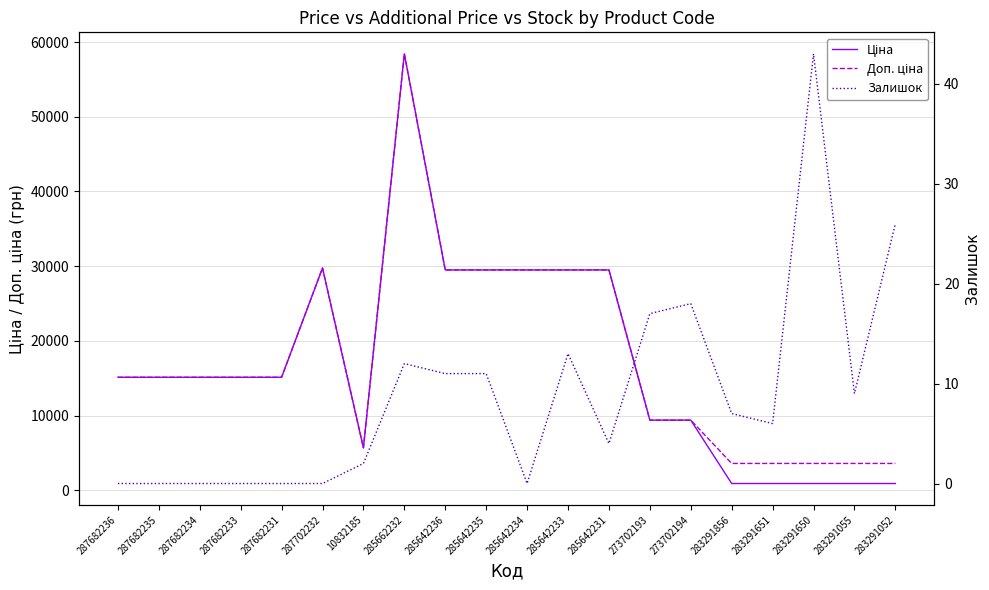

What is the value of the Доп. ціна point at the 6th from the left?

29747.2